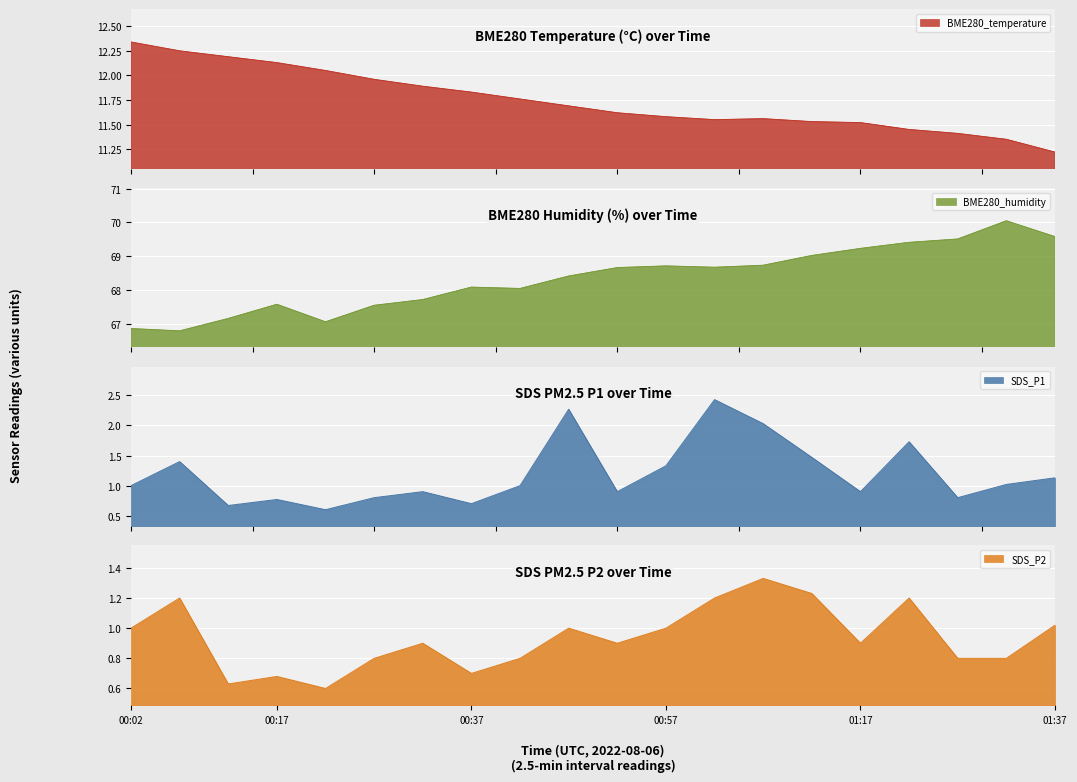

True or false: BME280_humidity has a value of 66.8 at 00:07.

True